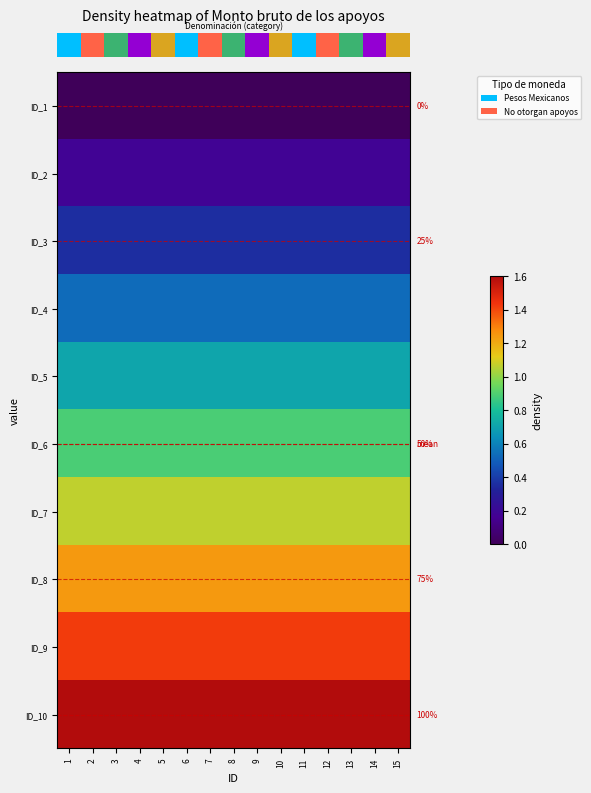

At which label is row_2 closest to 0?

1